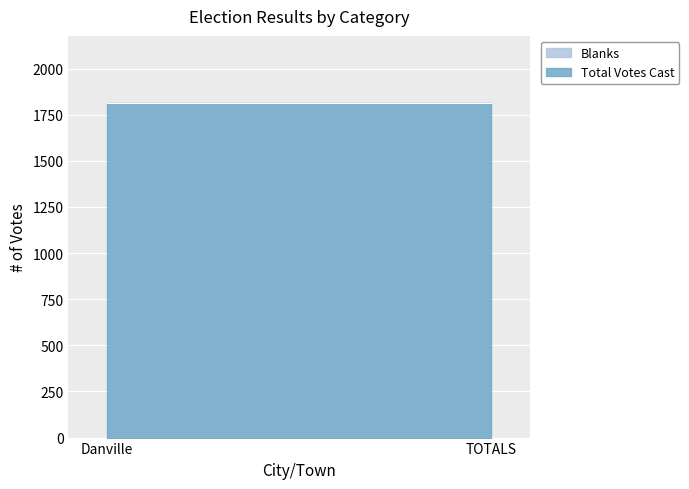

True or false: Total Votes Cast has a value of 1814 at TOTALS.

True